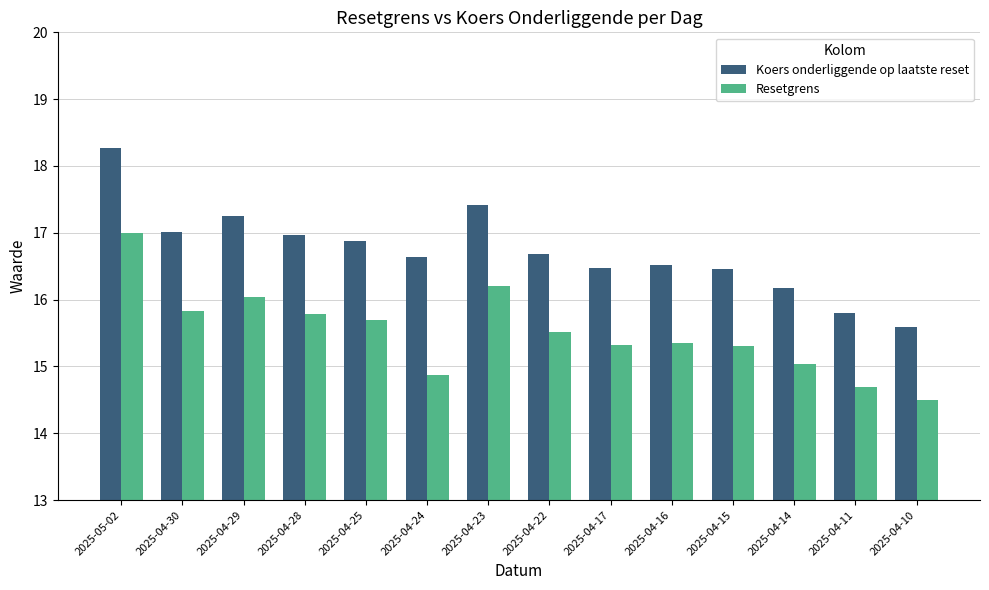

True or false: Koers onderliggende op laatste reset has a value of 4.3 at 2025-04-16.

False